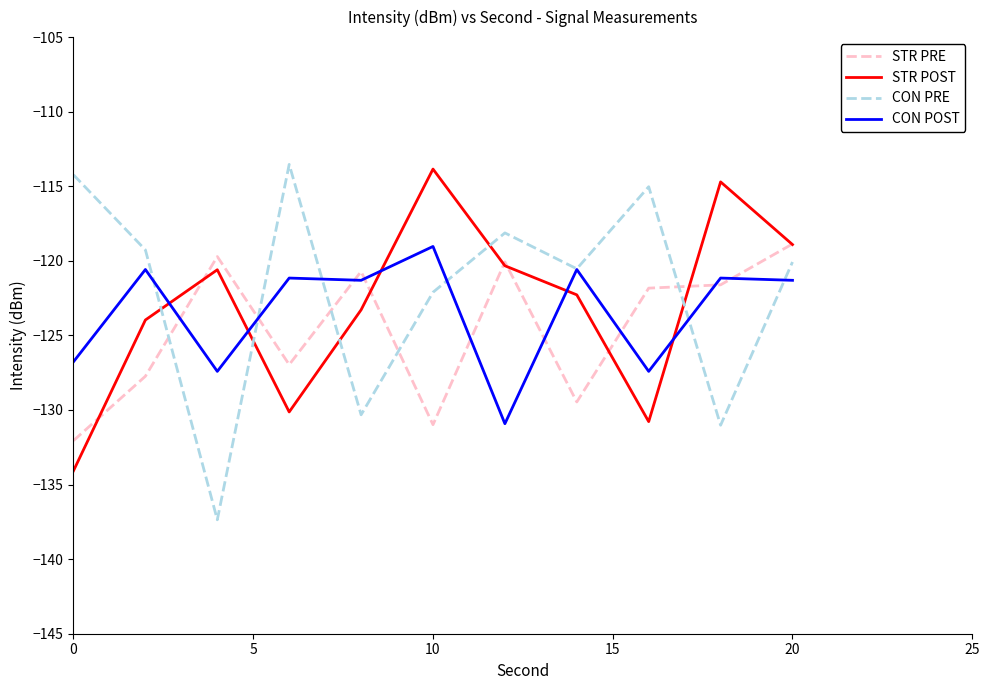

Which series has the largest range (max minus min)?

CON PRE